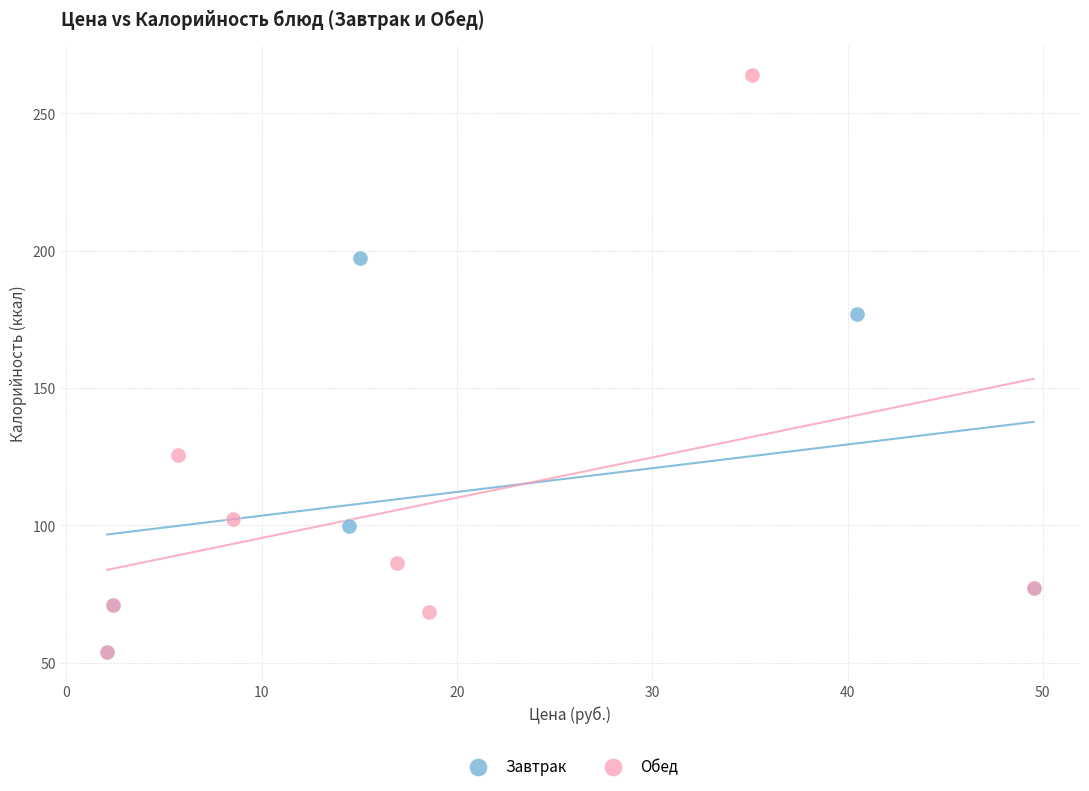

Which series reaches the maximum Y coordinate?

Обед